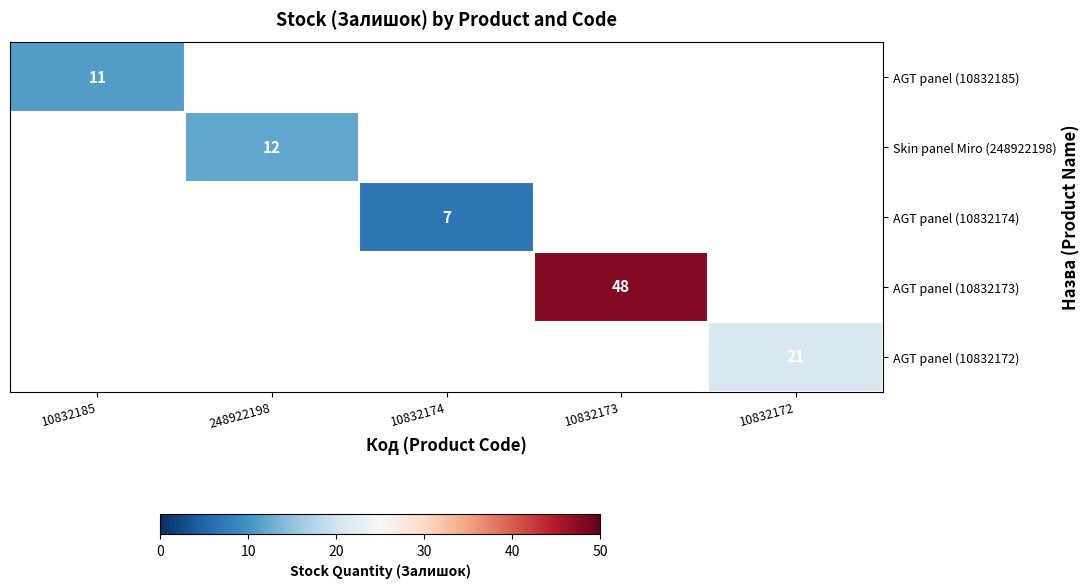

Count the number of data series in this chart.

5